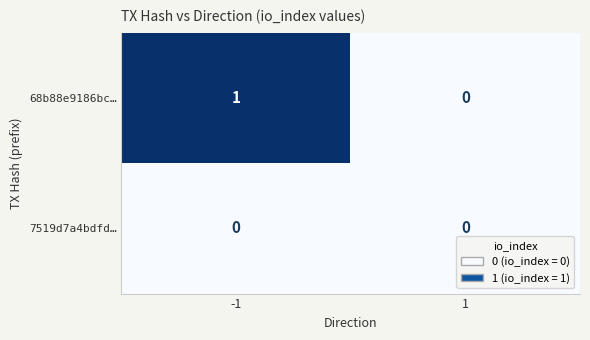

Which series has the widest spread of values?

68b88e9186bc…